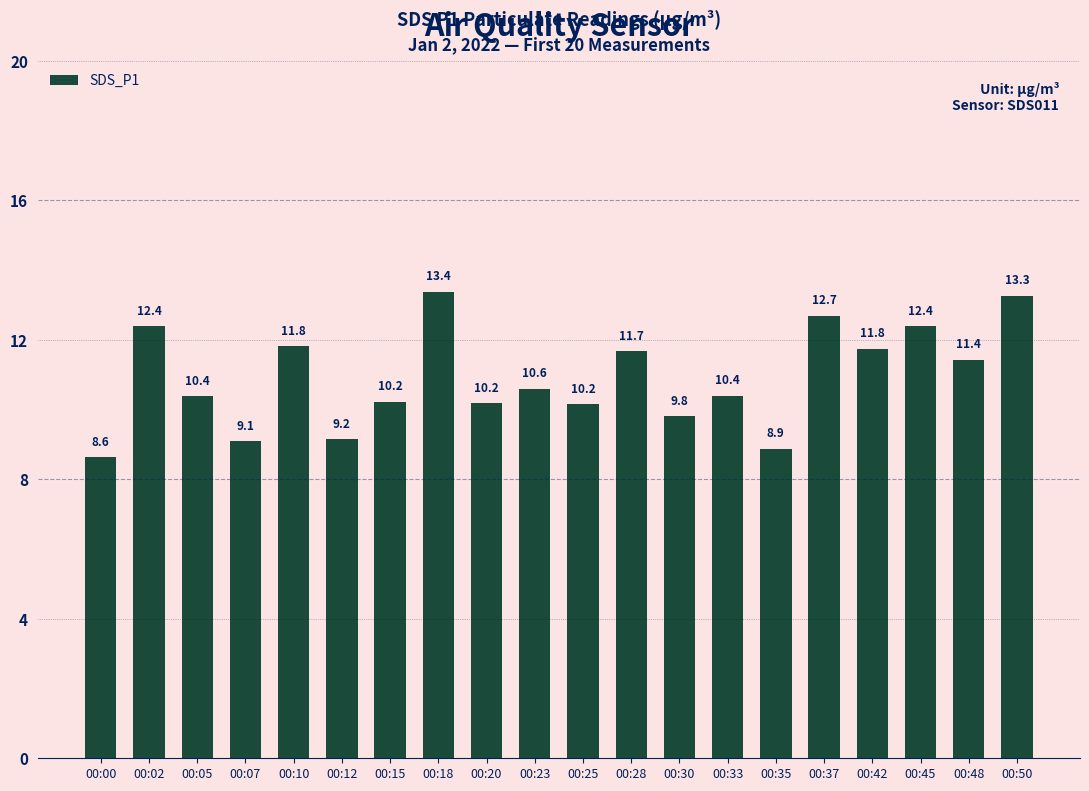

What is the value of the 19th bar from the left?

11.4